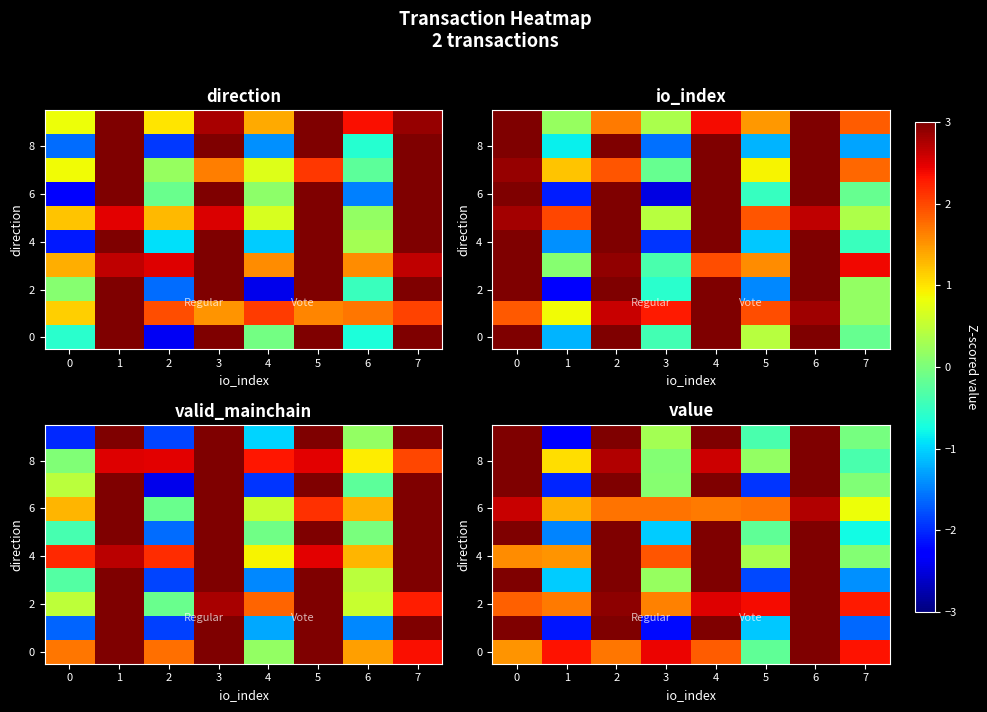

Count the number of data series in this chart.

10